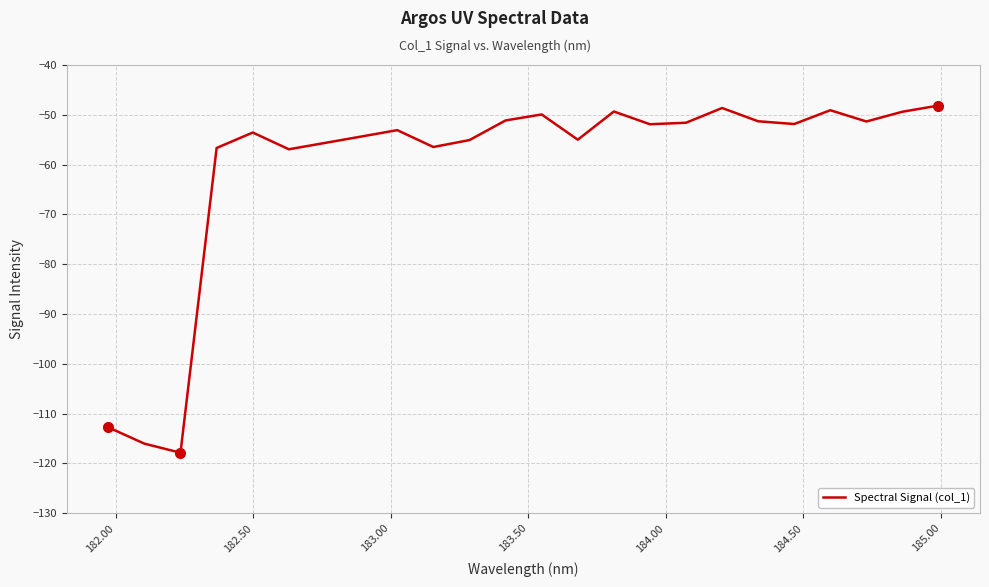

What is the smallest value displayed?

-117.9